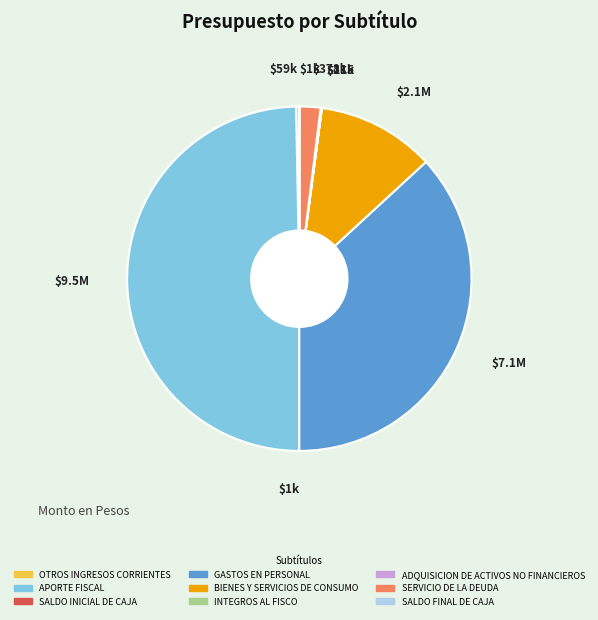

Which slice is the largest?

APORTE FISCAL